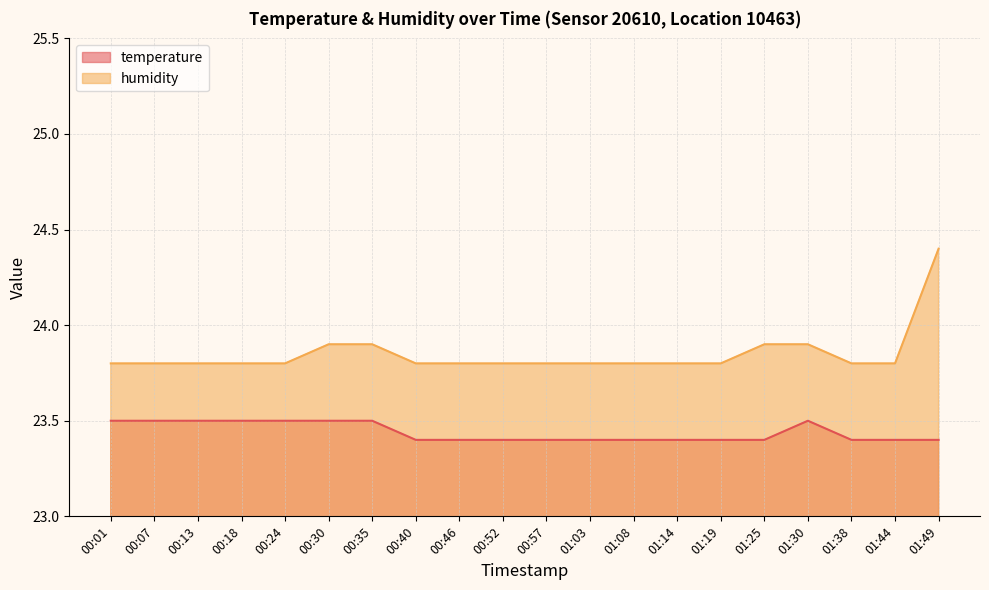

Which series has the largest range (max minus min)?

humidity